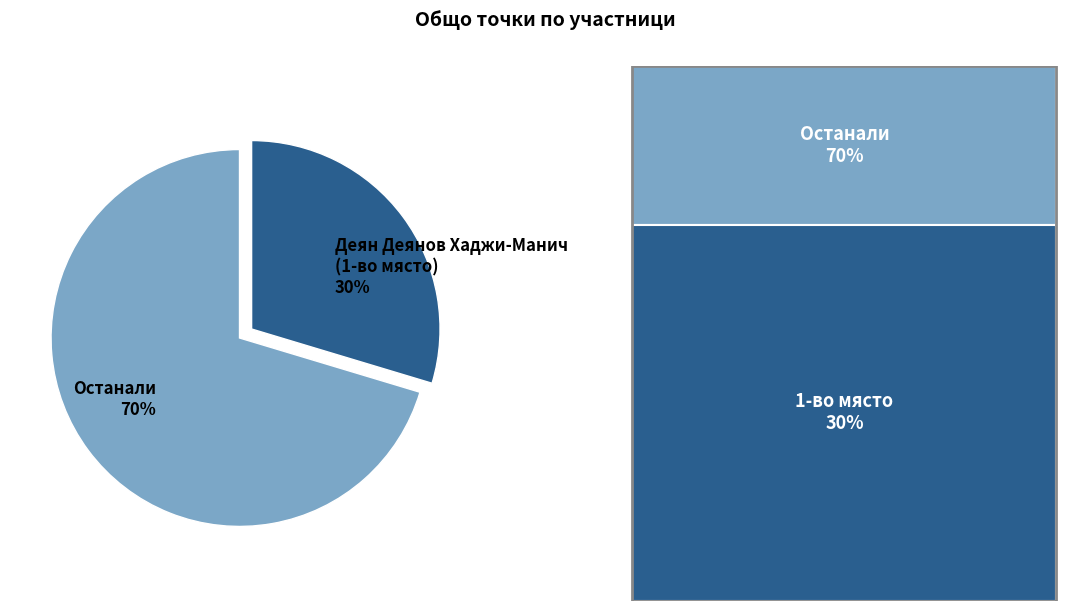

To the nearest percent, what portion does Деян Деянов Хаджи-Манич (1-во място) 30% represent?

30%